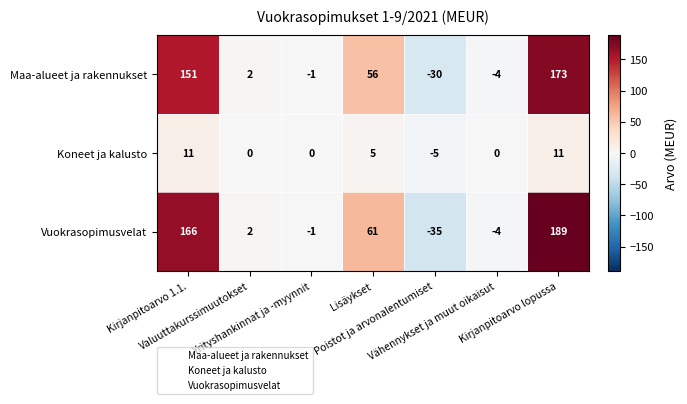

What is the maximum value shown in the chart?

189